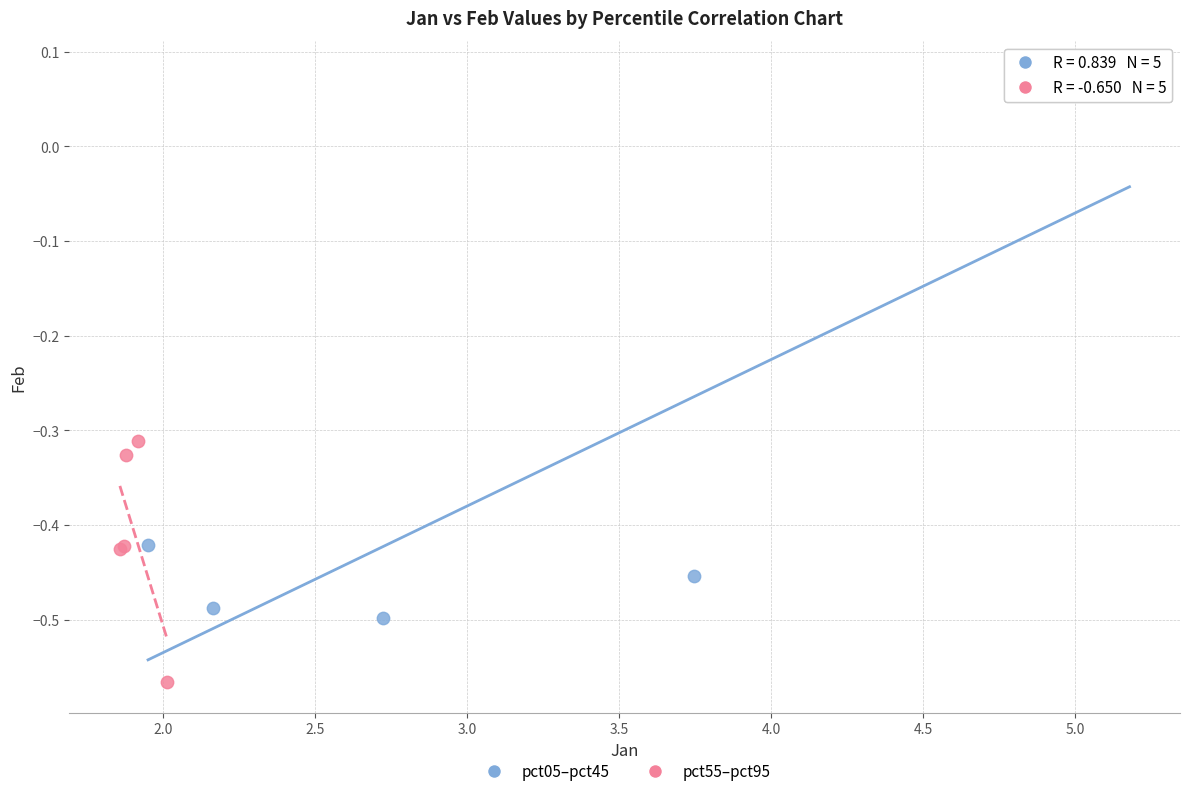

Which series reaches the minimum Y coordinate?

pct55–pct95